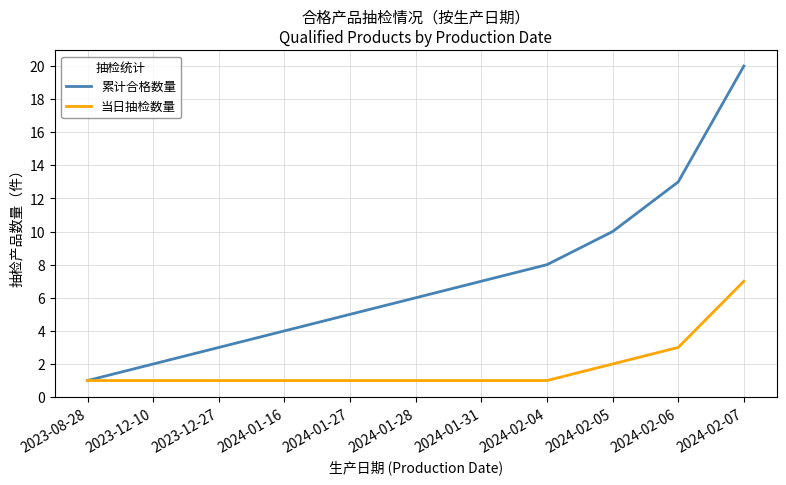

The value of 累计合格数量 at 2024-01-27 is 3. True or false?

False